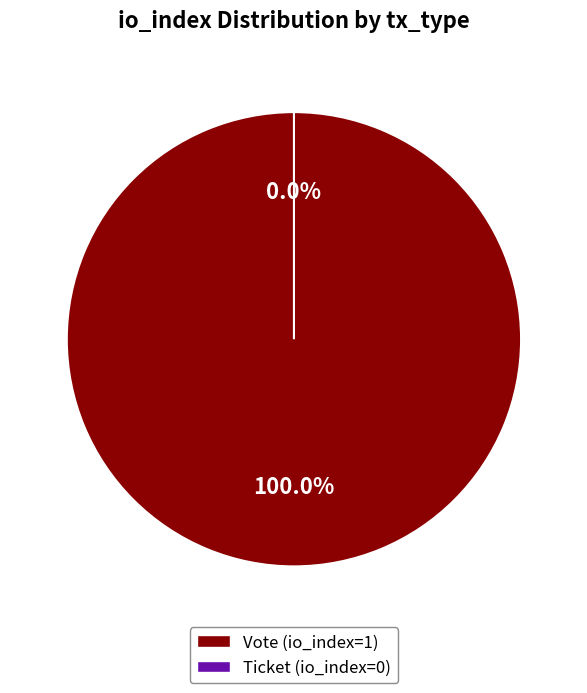

Is there a majority slice in this chart?

Yes